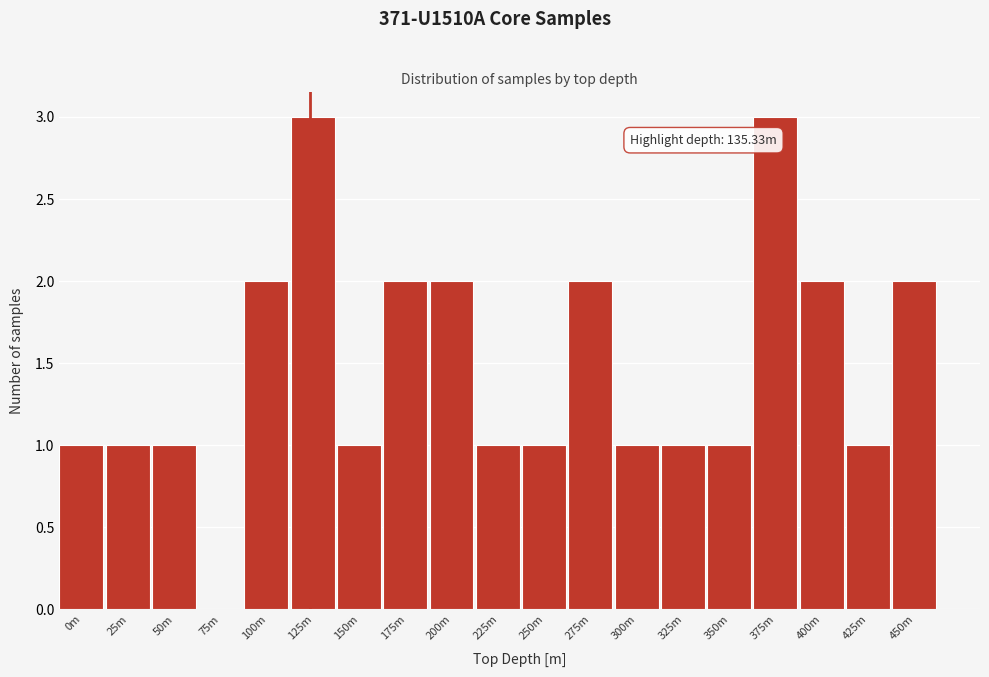

Reading left to right, what are all the values shown in this chart?

0m=1	25m=1	50m=1	75m=0	100m=2	125m=3	150m=1	175m=2	200m=2	225m=1	250m=1	275m=2	300m=1	325m=1	350m=1	375m=3	400m=2	425m=1	450m=2